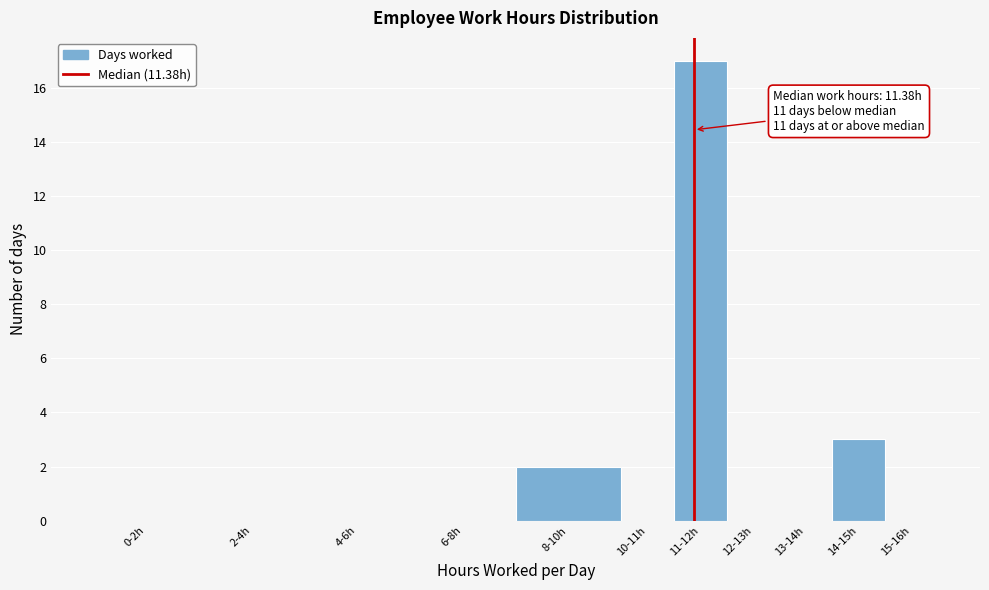

Reading left to right, what are all the values shown in this chart?

0-2h=0	2-4h=0	4-6h=0	6-8h=0	8-10h=2	10-11h=0	11-12h=17	12-13h=0	13-14h=0	14-15h=3	15-16h=0